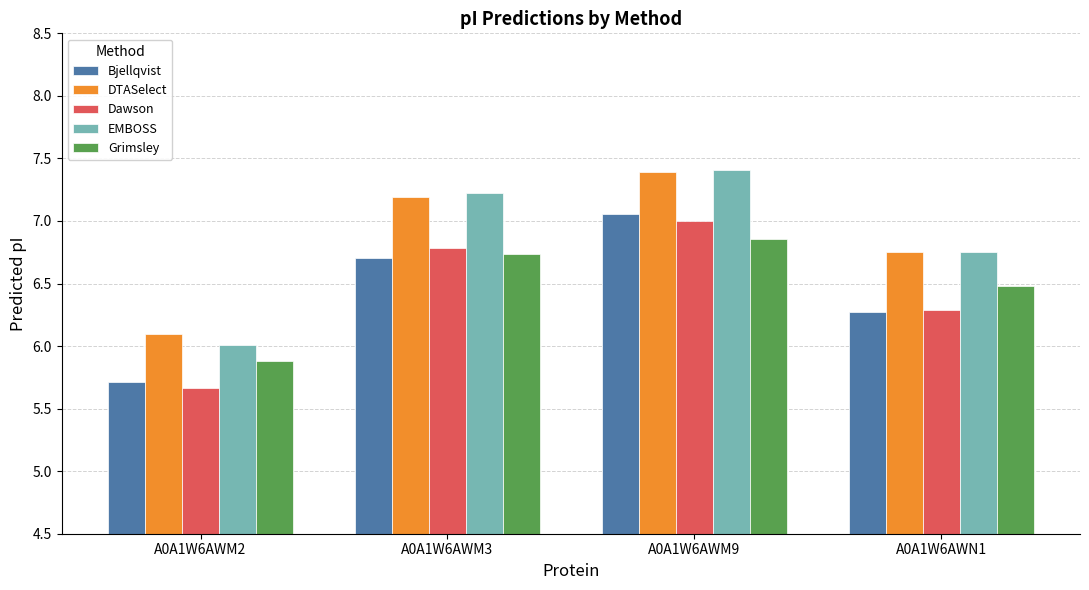

Which series changed the most between A0A1W6AWM2 and A0A1W6AWM9?

EMBOSS